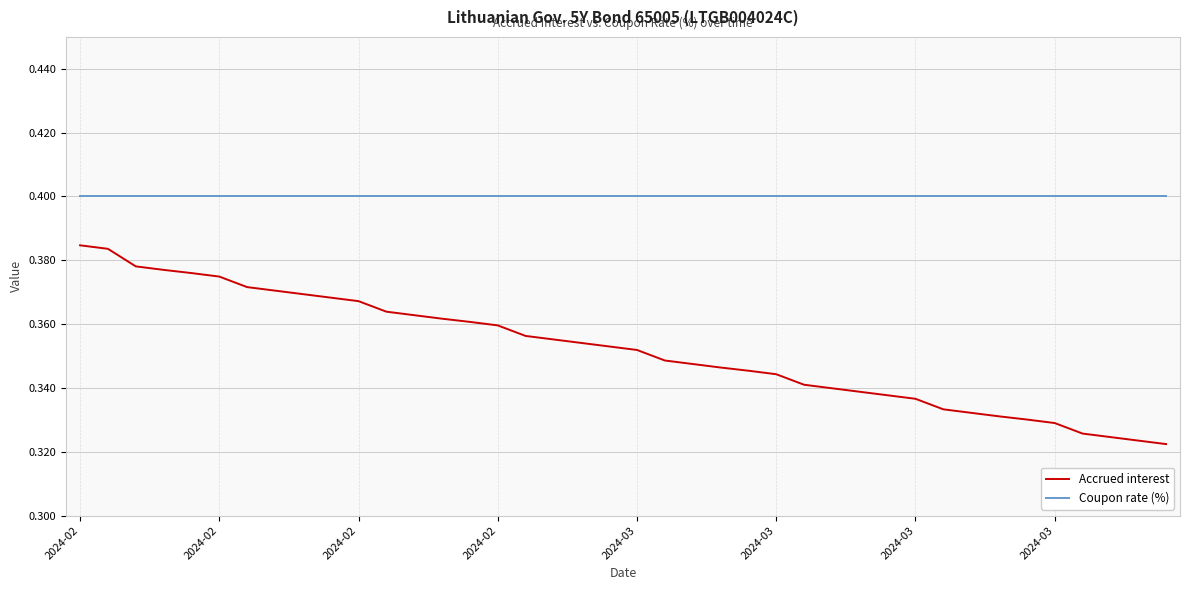

Which series has the largest total across all categories?

Coupon rate (%)